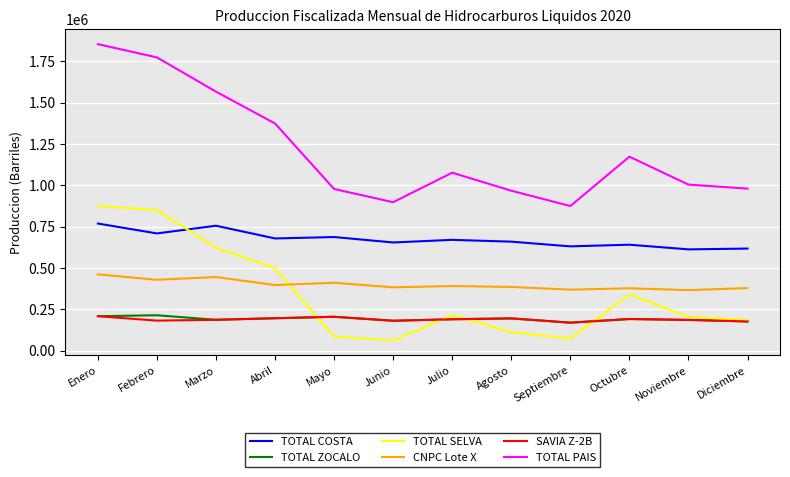

Which series has the largest total across all categories?

TOTAL PAIS